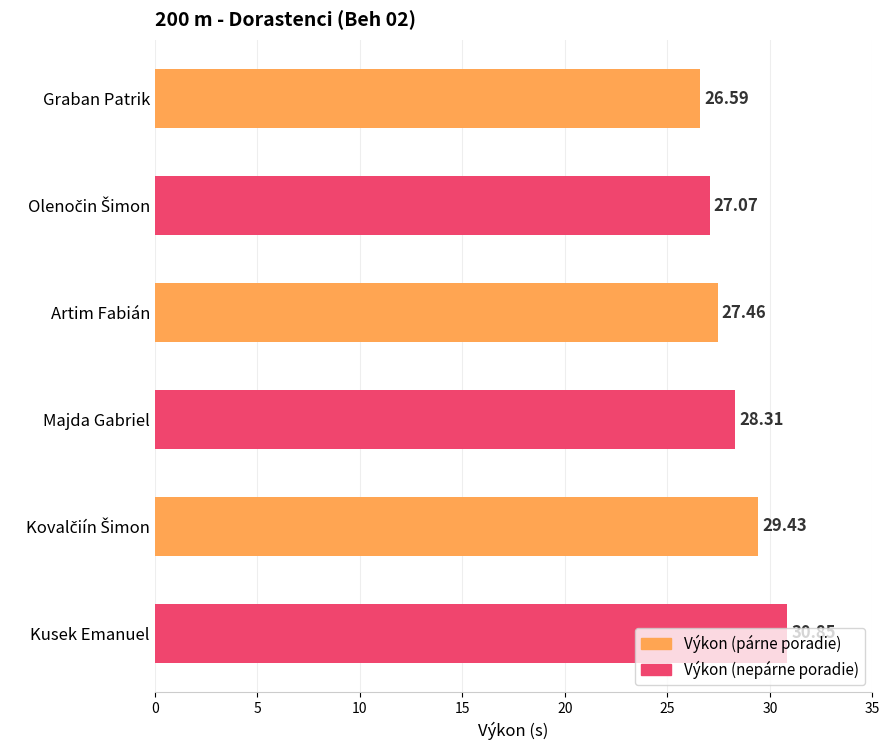

What is the ratio of the value at Majda Gabriel to the value at Artim Fabián?

1.0